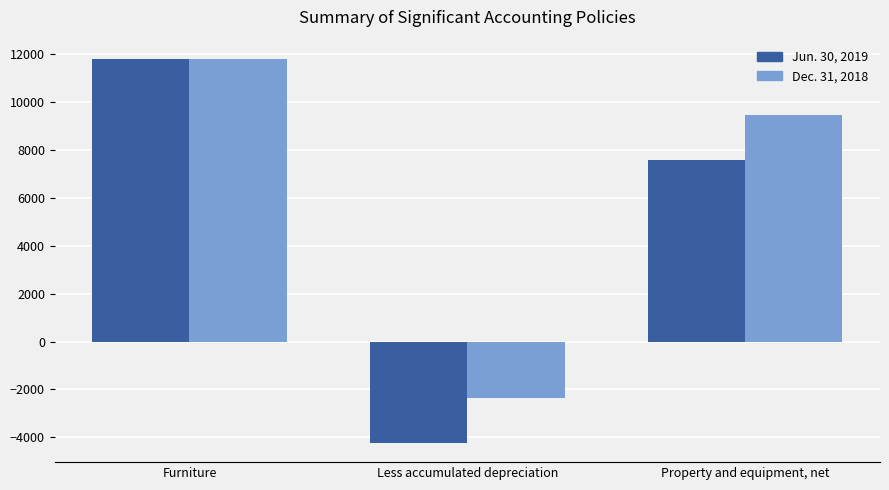

Is the value of Jun. 30, 2019 at Less accumulated depreciation greater than the value of Dec. 31, 2018 at Property and equipment, net?

No